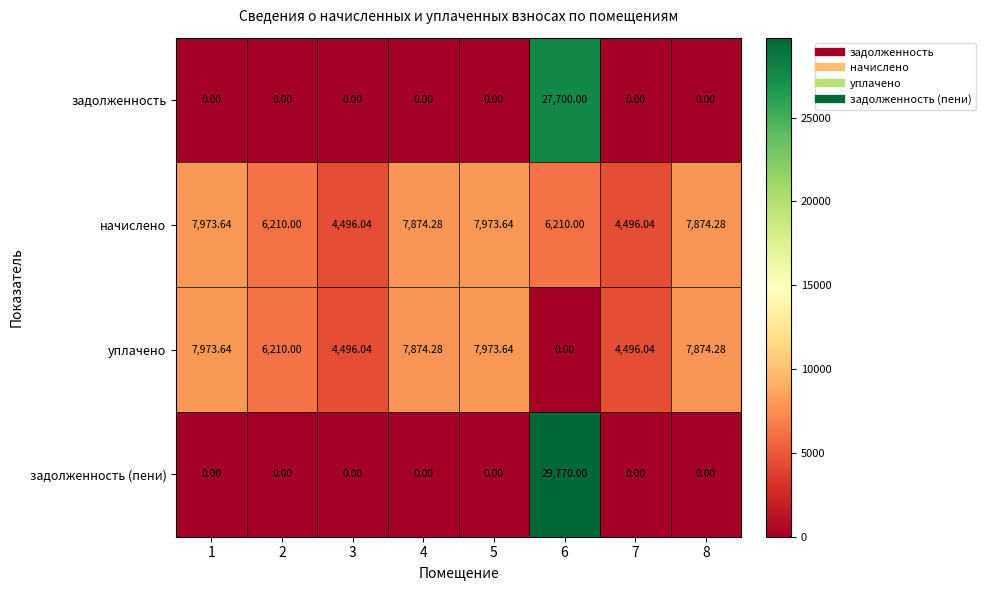

Which series has the widest spread of values?

задолженность (пени)